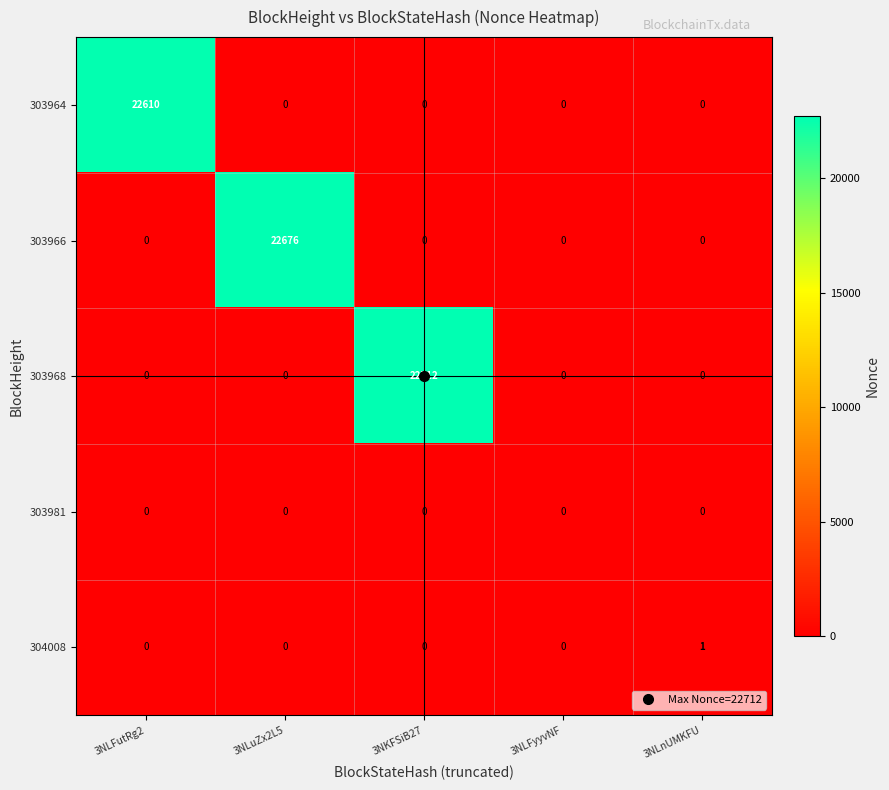

Rank the series by their maximum value, from highest to lowest.

303968, 303966, 303964, 304008, 303981